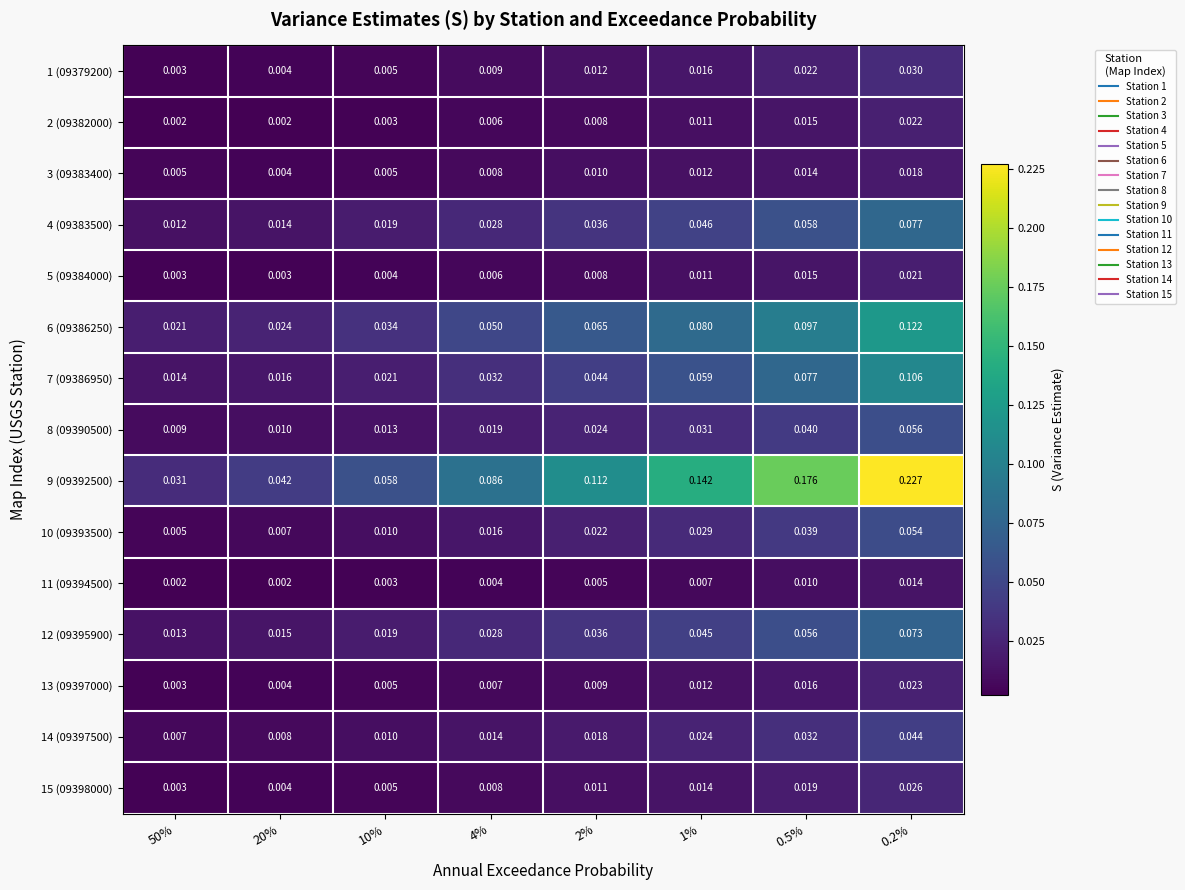

Is the value of 6 (09386250) at 10% greater than the value of 14 (09397500) at 0.2%?

No